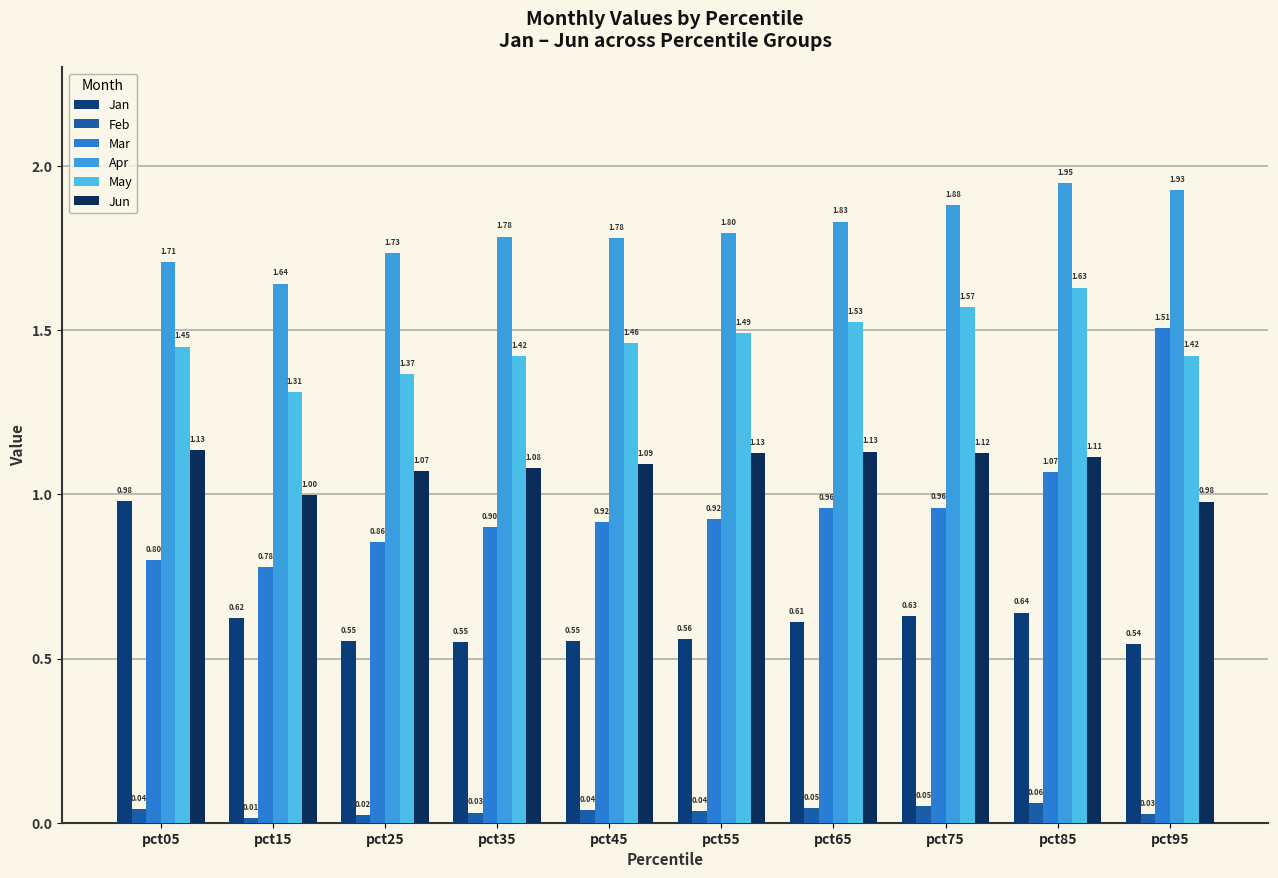

At which label is Jan closest to 0?

pct95